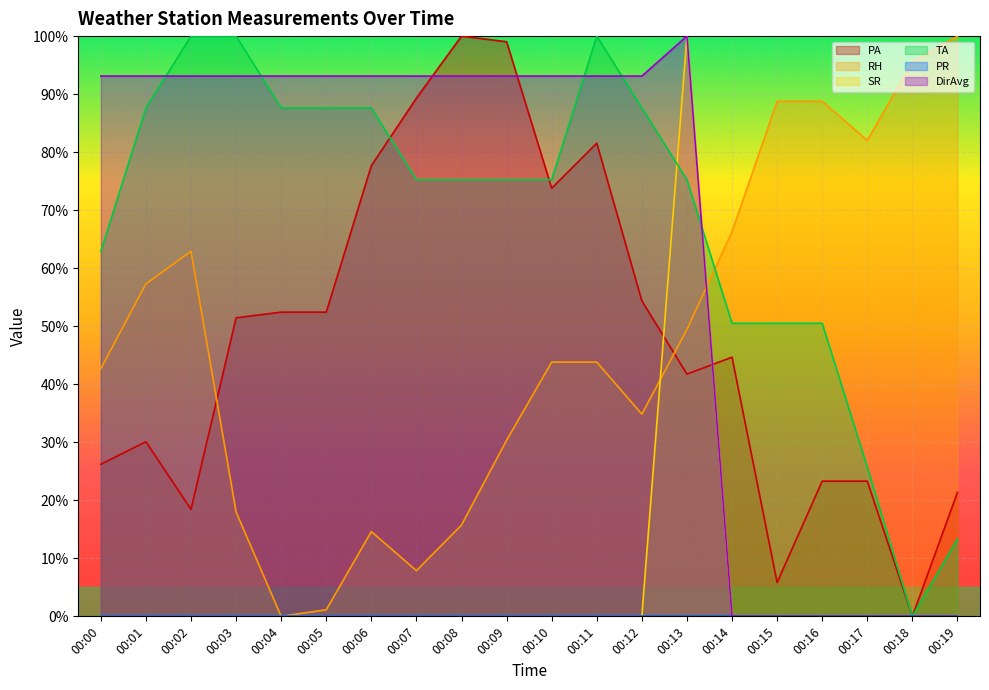

Reading left to right, what are all the values shown in this chart?

PA: 26.2	30.1	18.4	51.5	52.4	52.4	77.7	89.3	100.0	99.0	73.8	81.6	54.4	41.7	44.7	5.8	23.3	23.3	0.0	21.4
RH: 42.7	57.3	62.9	18.0	0.0	1.1	14.6	7.9	15.7	30.3	43.8	43.8	34.8	49.4	66.3	88.8	88.8	82.0	95.5	100.0
SR: 0.0	0.0	0.0	0.0	0.0	0.0	0.0	0.0	0.0	0.0	0.0	0.0	0.0	100.0	0.0	0.0	0.0	0.0	0.0	0.0
TA: 62.9	87.6	100.0	100.0	87.6	87.6	87.6	75.3	75.3	75.3	75.3	100.0	87.6	75.3	50.5	50.5	50.5	25.7	0.0	13.3
DirAvg: 93.1	93.1	93.1	93.1	93.1	93.1	93.1	93.1	93.1	93.1	93.1	93.1	93.1	100.0	0.0	0.0	0.0	0.0	0.0	0.0